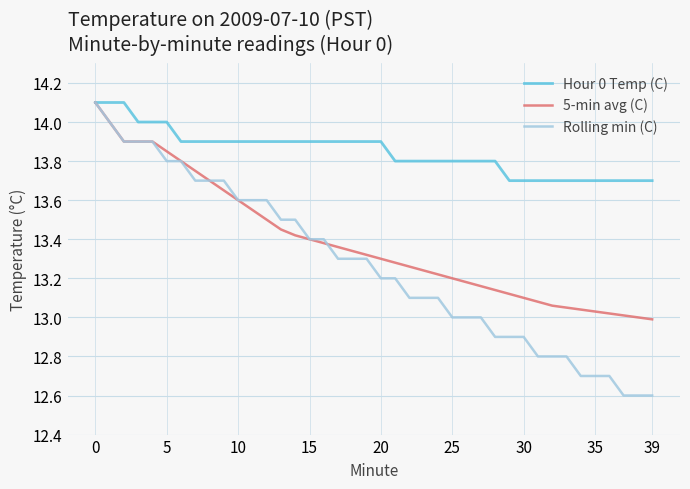

List the series in order of their overall mean, highest first.

Hour 0 Temp (C), 5-min avg (C), Rolling min (C)